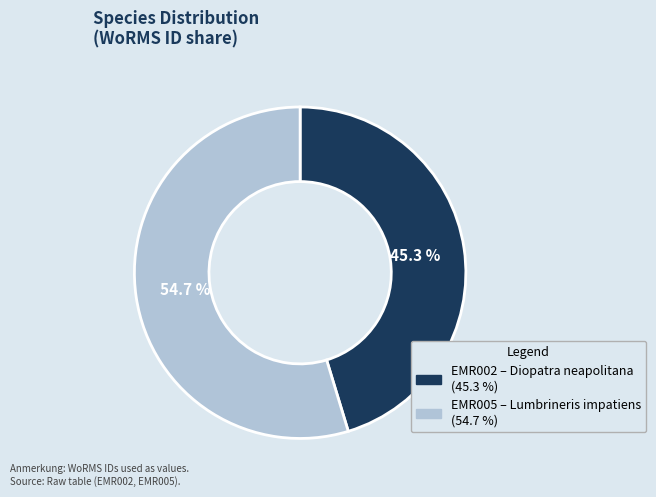

Rank the categories by value from lowest to highest.

EMR002 – Diopatra neapolitana (45.3 %), EMR005 – Lumbrineris impatiens (54.7 %)